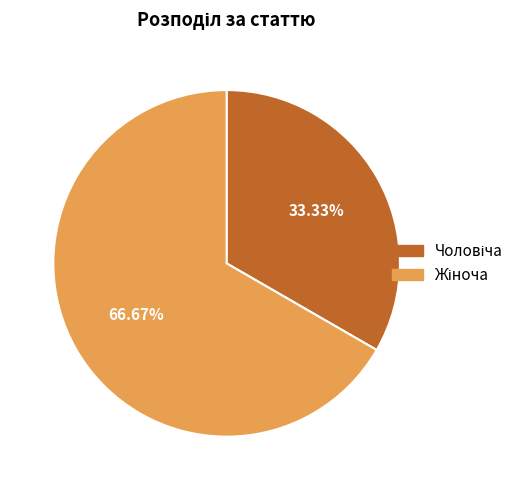

Is there any slice that represents more than half of the pie?

Yes